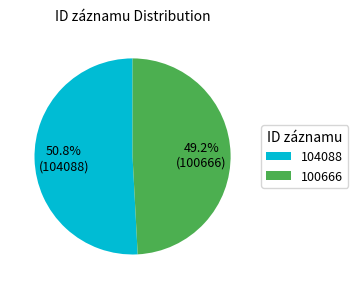

Count the number of slices in the pie.

2